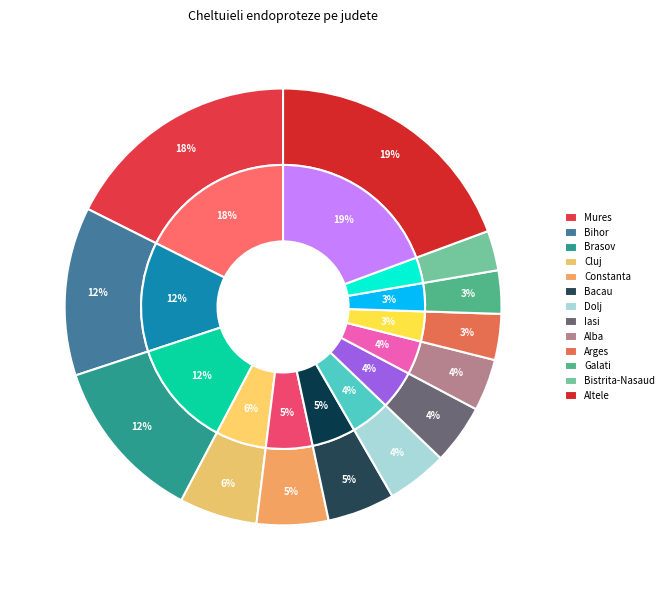

Does Bistrita-Nasaud represent more than half of the total?

No